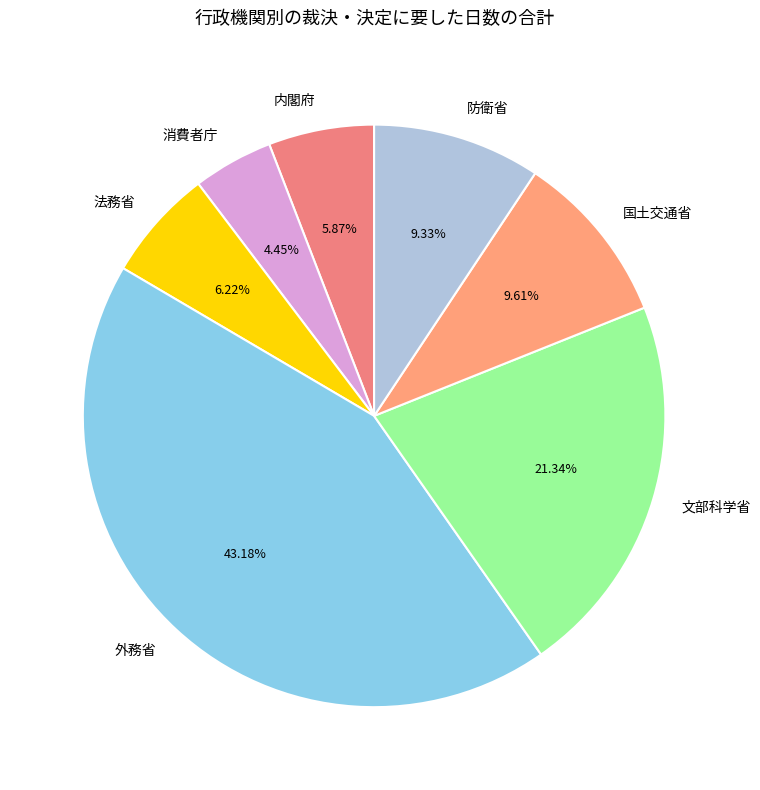

To the nearest percent, what percentage of the pie is 法務省?

6%